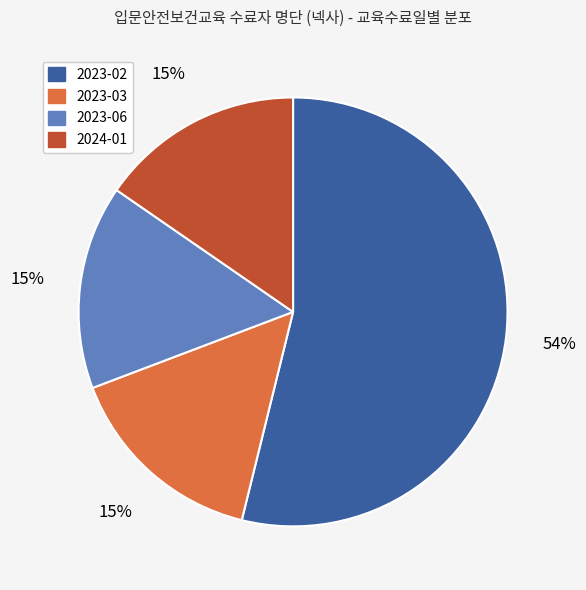

Is it true that 2023-02 is 67% of the pie?

False